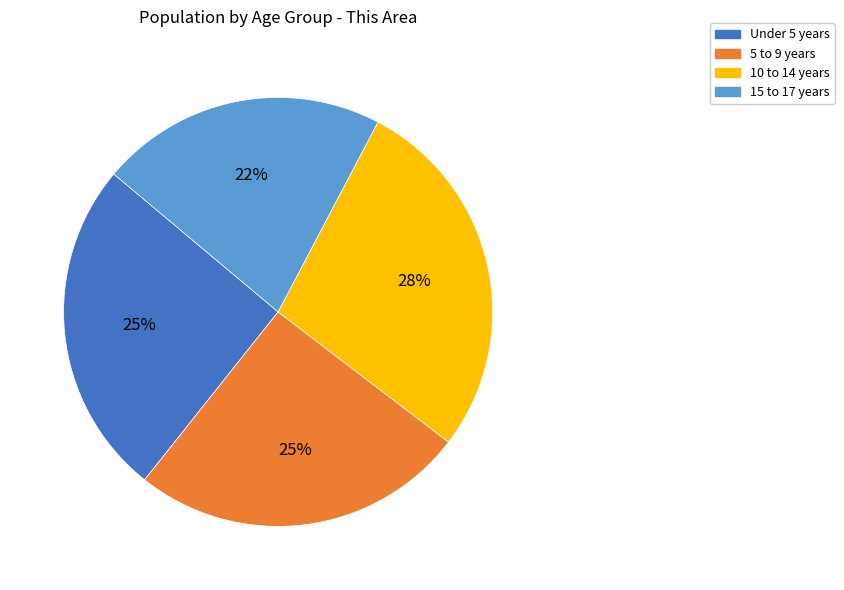

Do 15 to 17 years and 5 to 9 years together represent more than half of the pie?

No